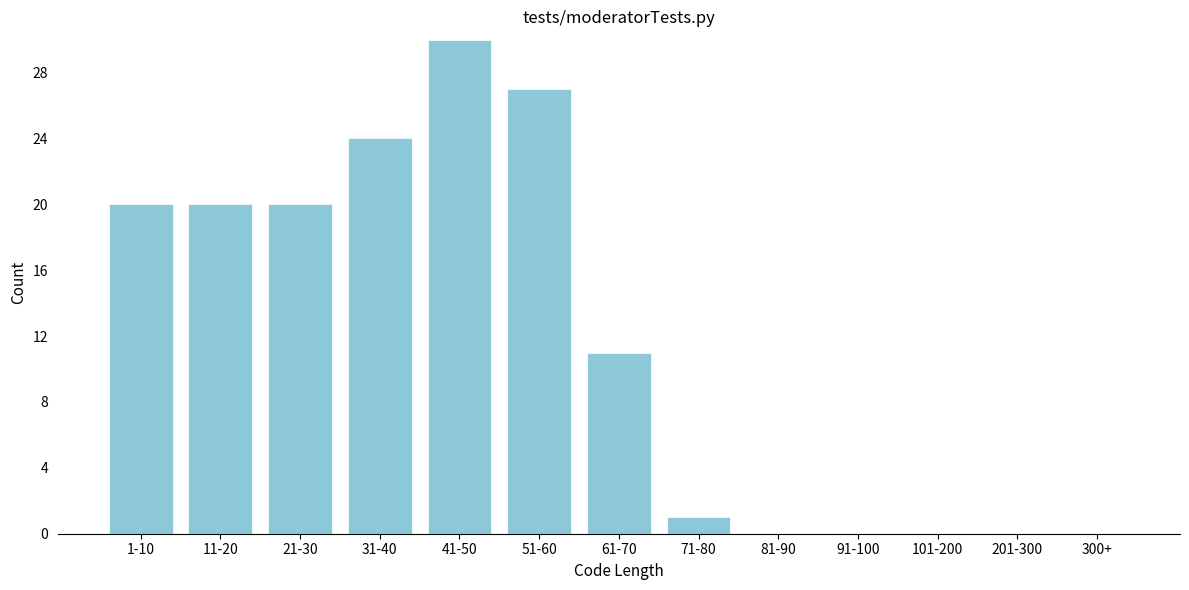

Reading right to left, list all the values displayed in this chart.

300+=0	201-300=0	101-200=0	91-100=0	81-90=0	71-80=1	61-70=11	51-60=27	41-50=30	31-40=24	21-30=20	11-20=20	1-10=20